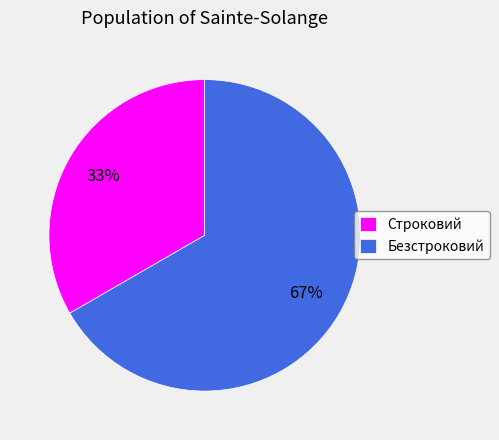

To the nearest percent, what portion does Безстроковий represent?

67%